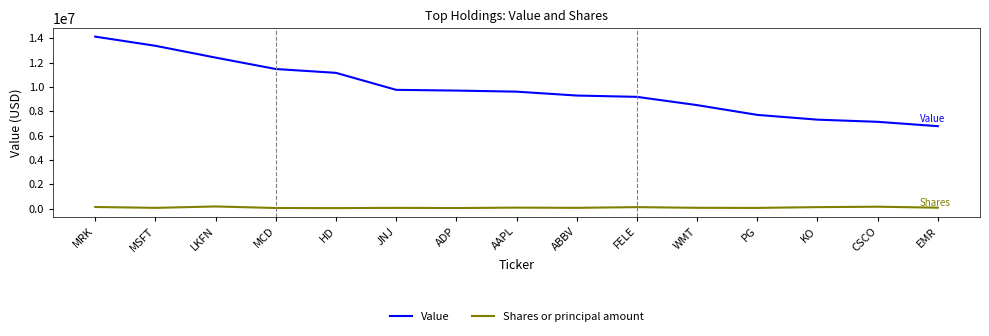

True or false: Shares or principal amount and Value cross at least once.

False